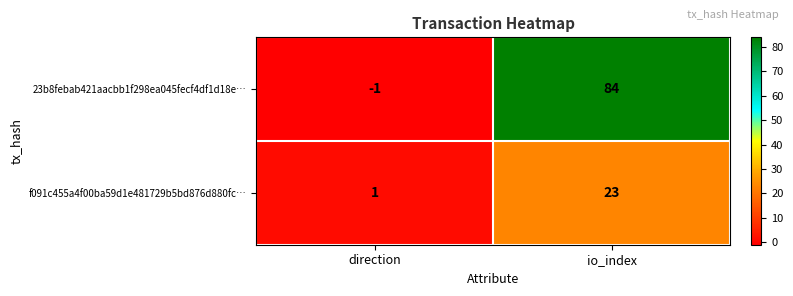

How many distinct data groups are displayed?

2